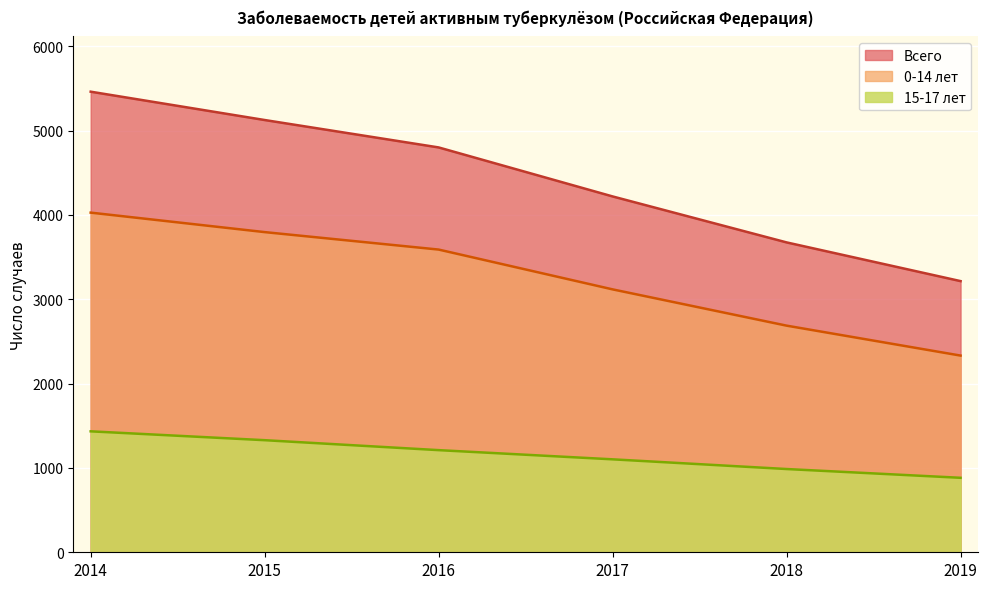

What is the approximate value of 0-14 лет at 2014, to the nearest 50?

4050